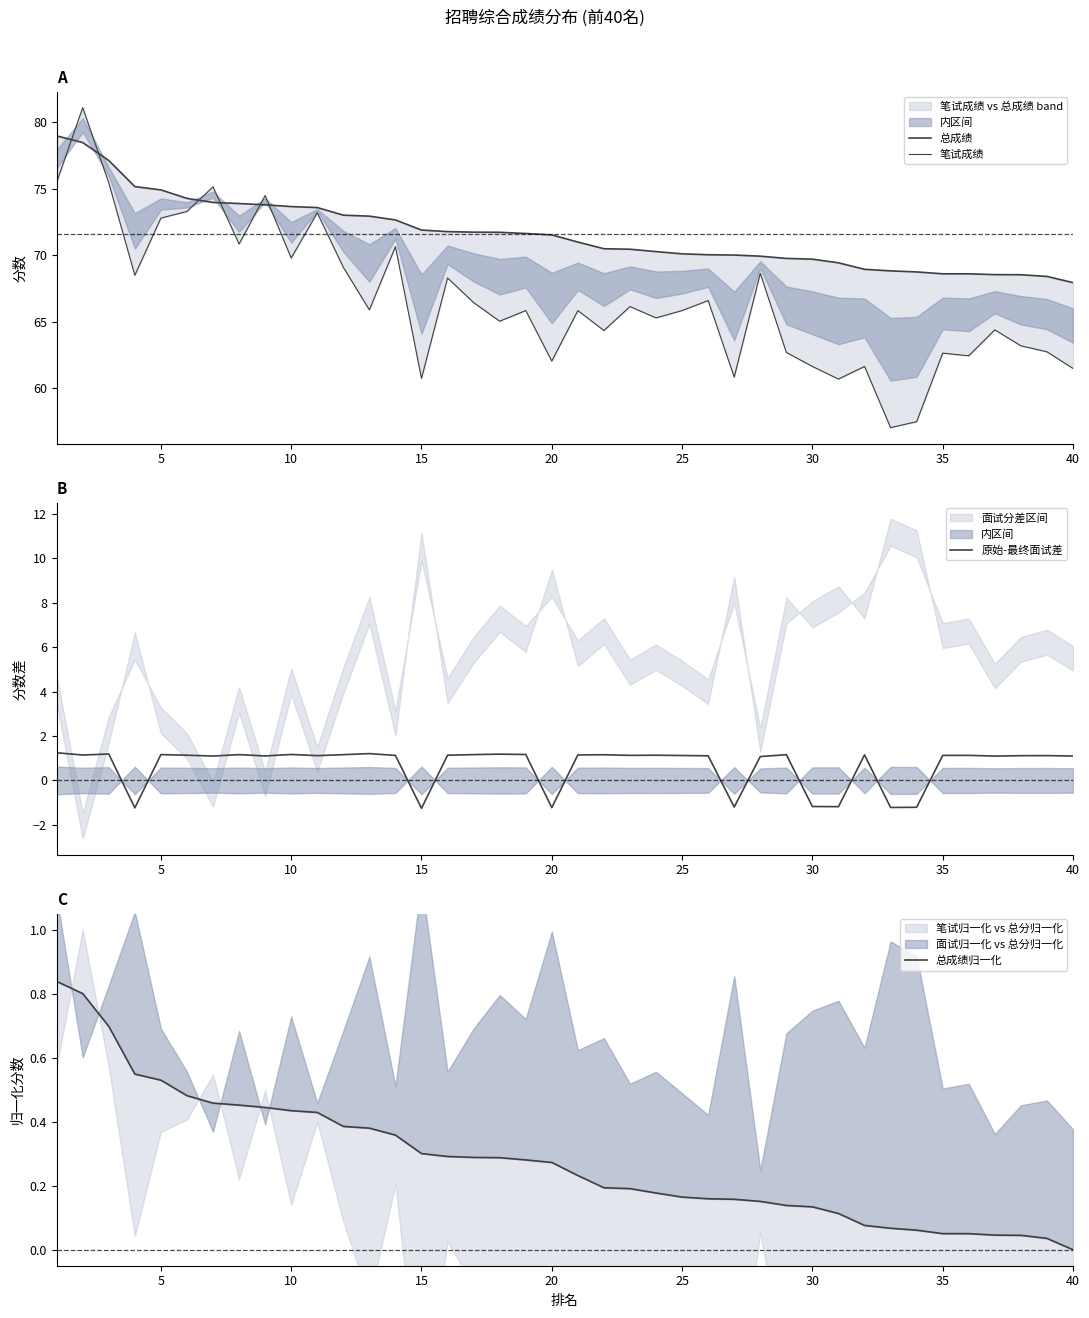

Between 14 and 20, which is larger?

14